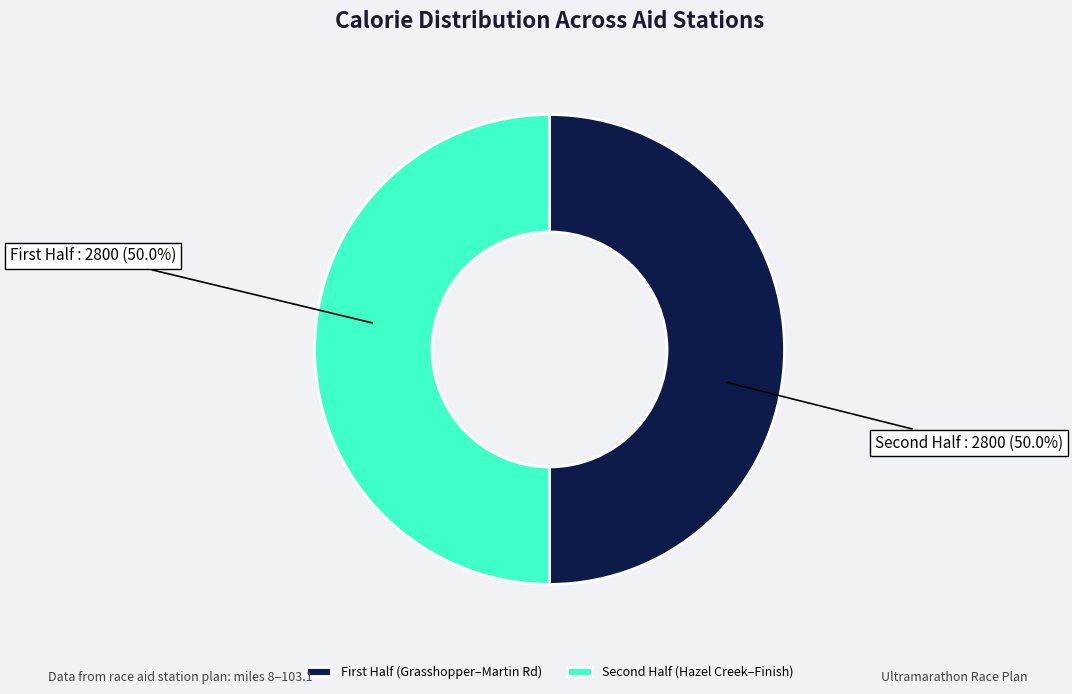

How many slices are in this pie chart?

2